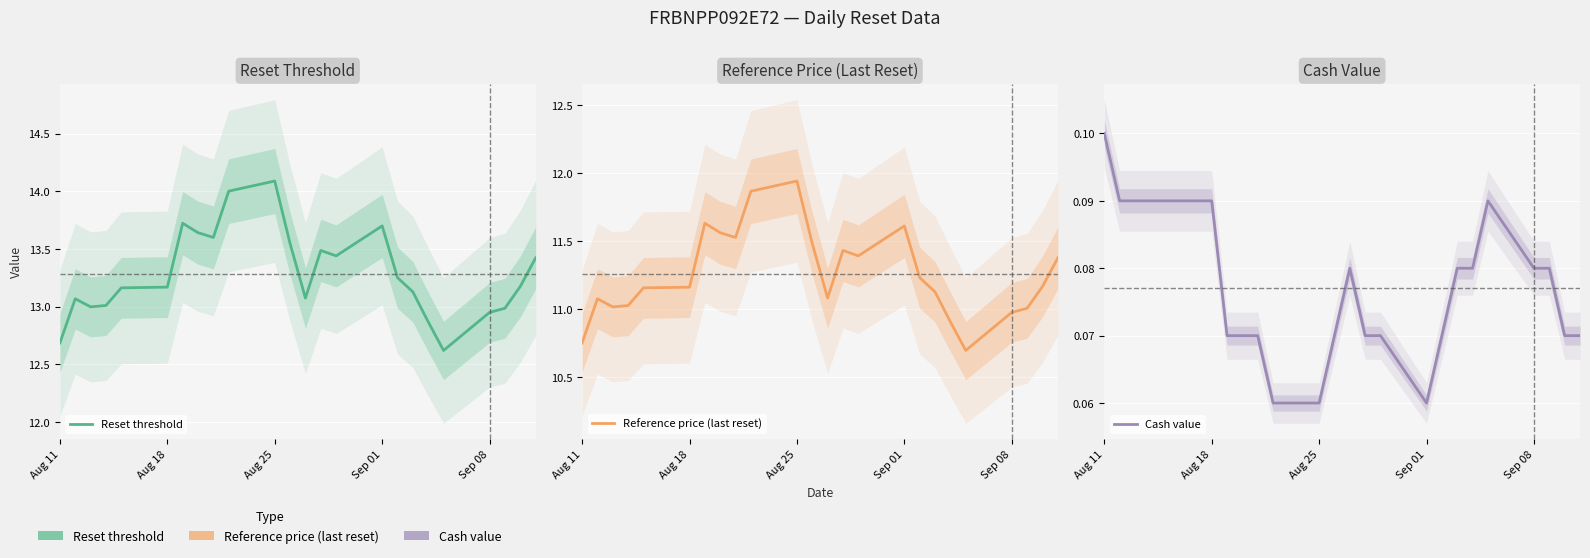

True or false: Reference price (last reset) has more than 0 points higher than both neighbors.

True